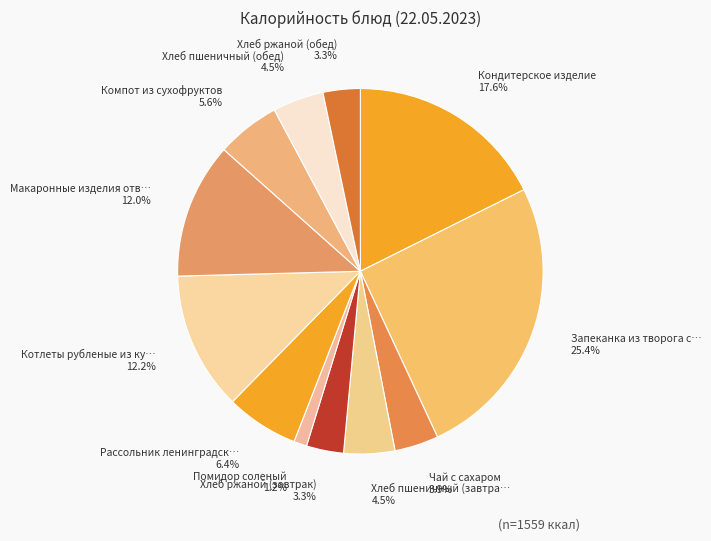

How many slices are in this pie chart?

12